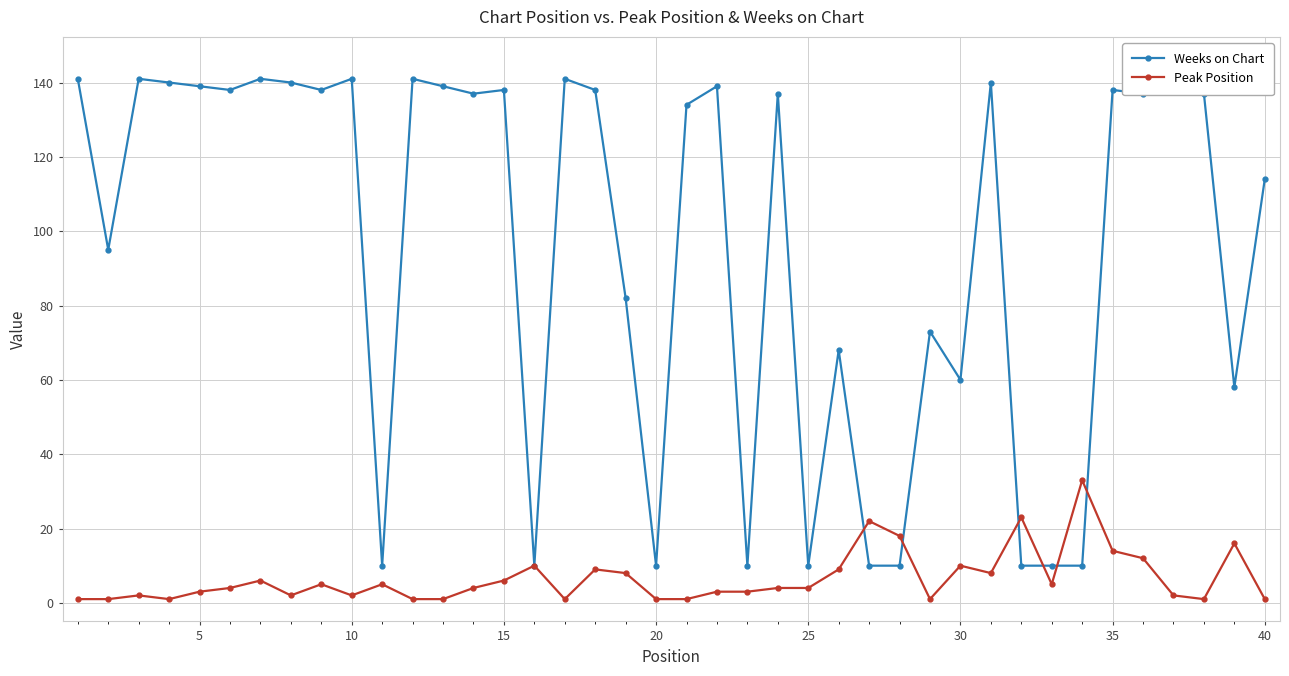

List the series in order of their overall mean, lowest first.

Peak Position, Weeks on Chart